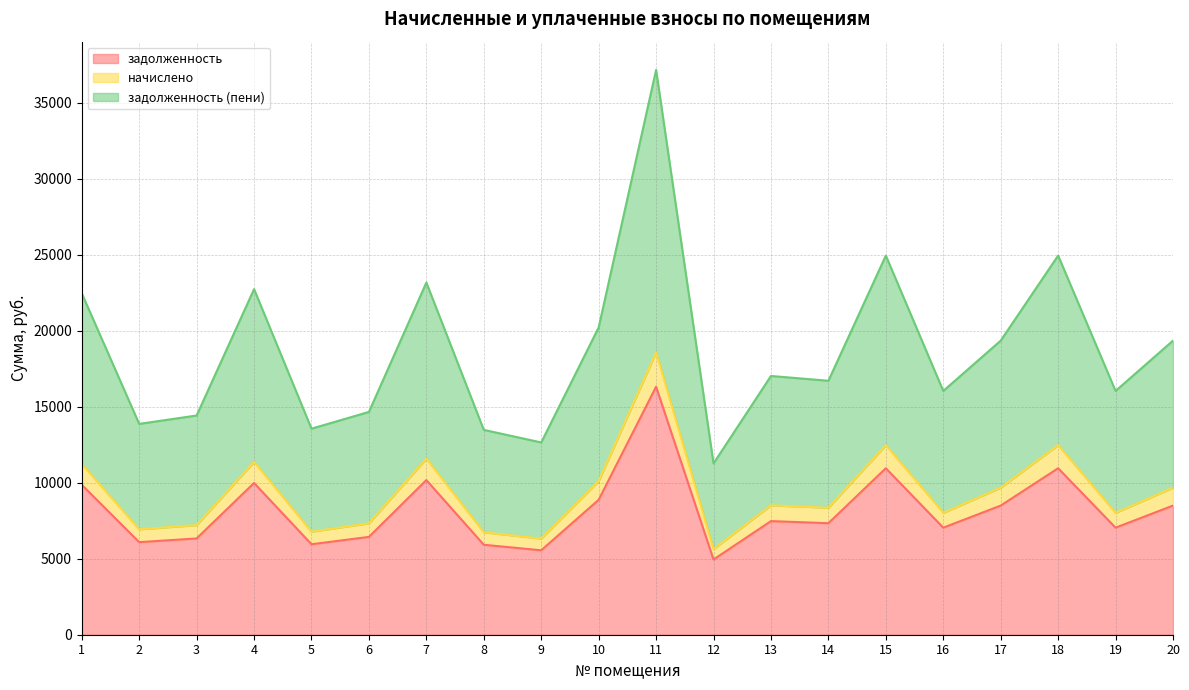

Reading left to right, what are all the values shown in this chart?

задолженность: 1=9861.6	2=6089.9	3=6332.2	4=9982.7	5=5951.6	6=6436.0	7=10173.0	8=5916.9	9=5553.6	10=8875.4	11=16314.8	12=4948.1	13=7474.0	14=7335.6	15=10951.5	16=7041.5	17=8494.8	18=10951.5	19=7041.5	20=8494.8
начислено: 1=11229.6	2=6934.7	3=7210.6	4=11367.5	5=6777.2	6=7328.8	7=11584.2	8=6737.7	9=6324.0	10=10106.6	11=18578.0	12=5634.5	13=8510.8	14=8353.2	15=12470.7	16=8018.3	17=9673.2	18=12470.7	19=8018.3	20=9673.2
задолженность (пени): 1=22459.1	2=13869.5	3=14421.1	4=22735.0	5=13554.3	6=14657.5	7=23168.4	8=13475.5	9=12648.1	10=20213.2	11=37156.1	12=11269.0	13=17021.6	14=16706.5	15=24941.5	16=16036.6	17=19346.4	18=24941.5	19=16036.6	20=19346.4